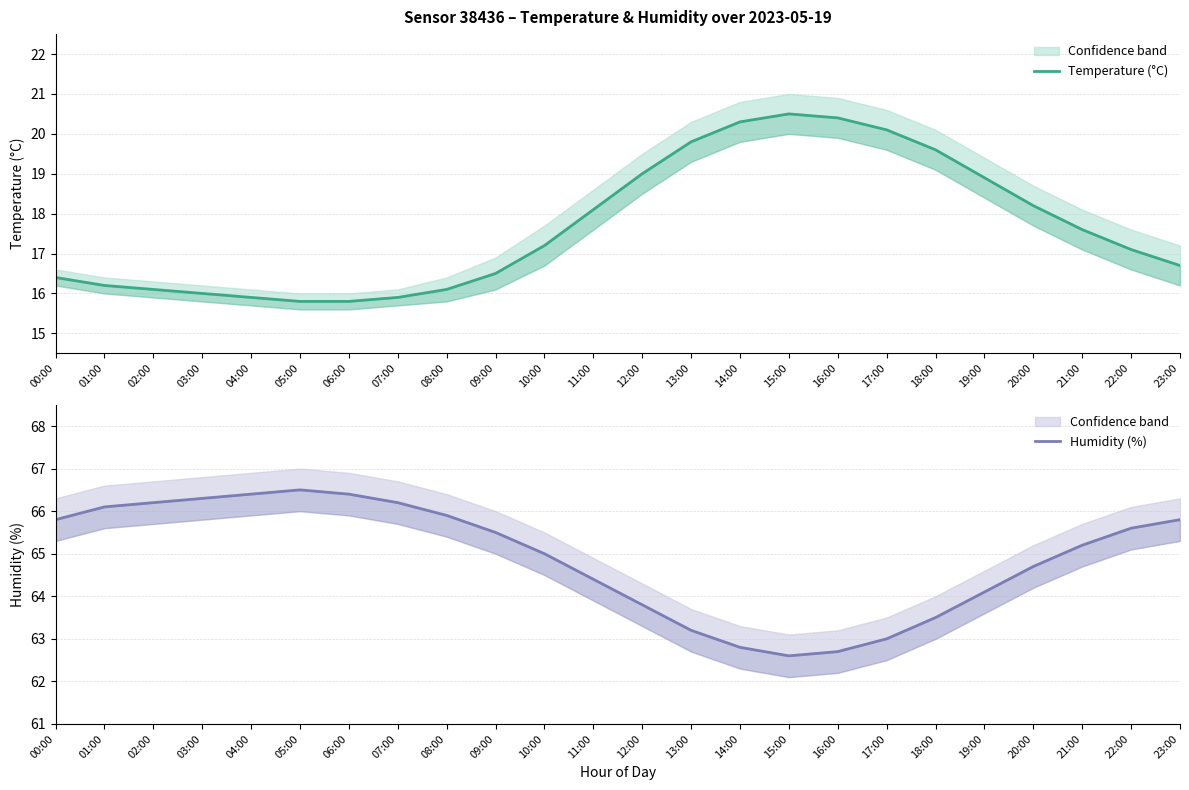

Where is Temperature (°C) nearest to the value 18?

11:00